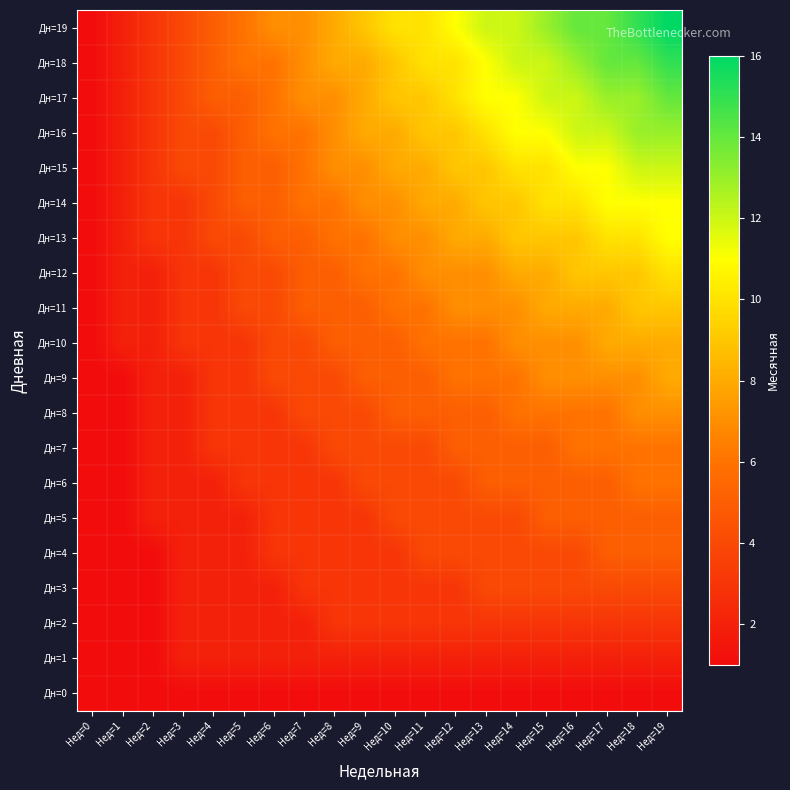

At which category is the sum across all series the highest?

Нед=19